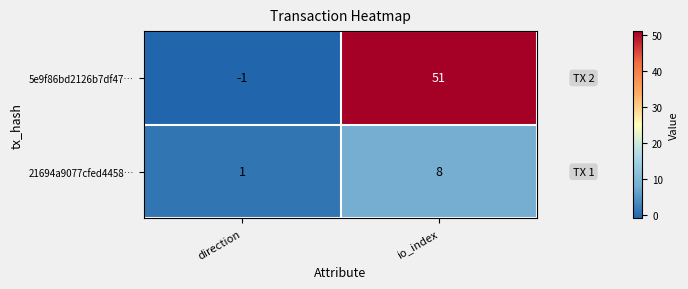

What is the maximum value shown in the chart?

51